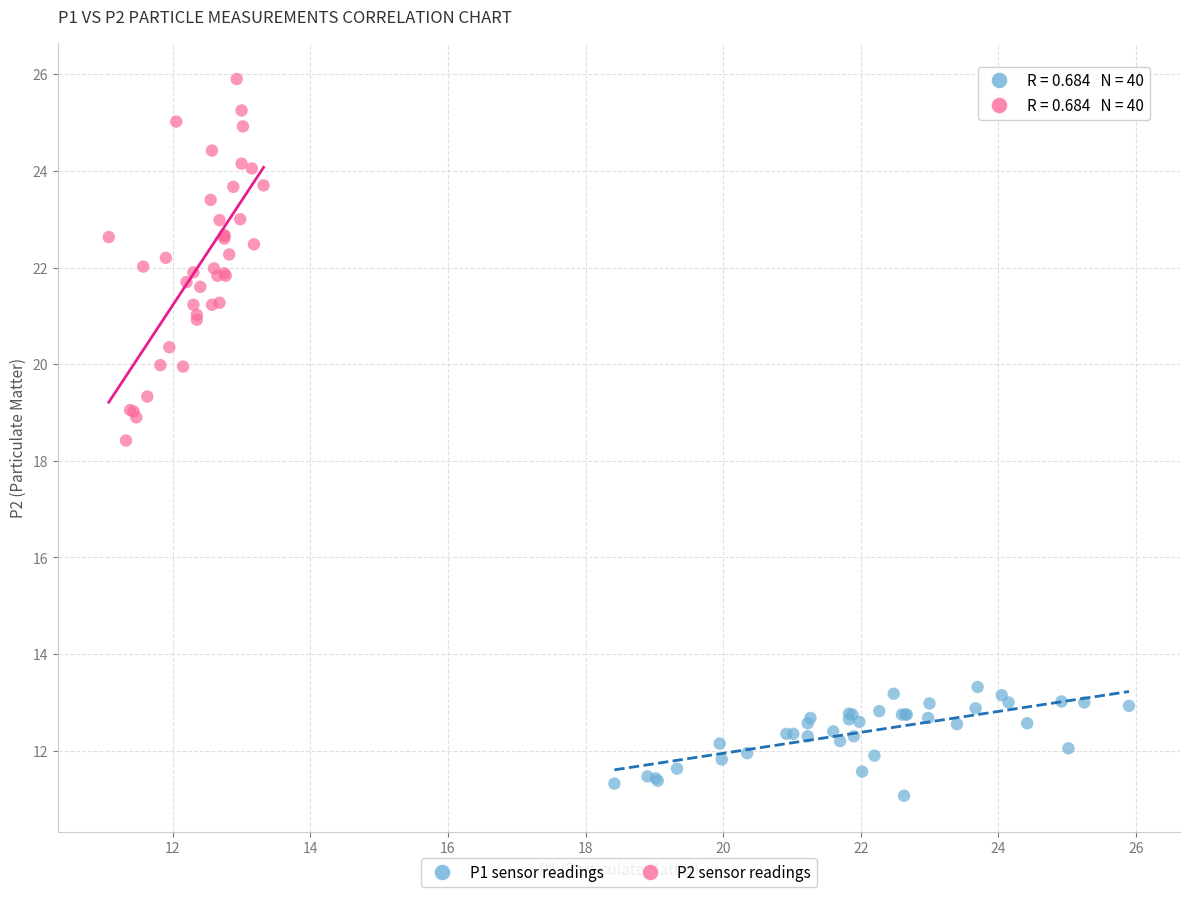

Which series has the largest Y range (max minus min)?

P2 sensor readings